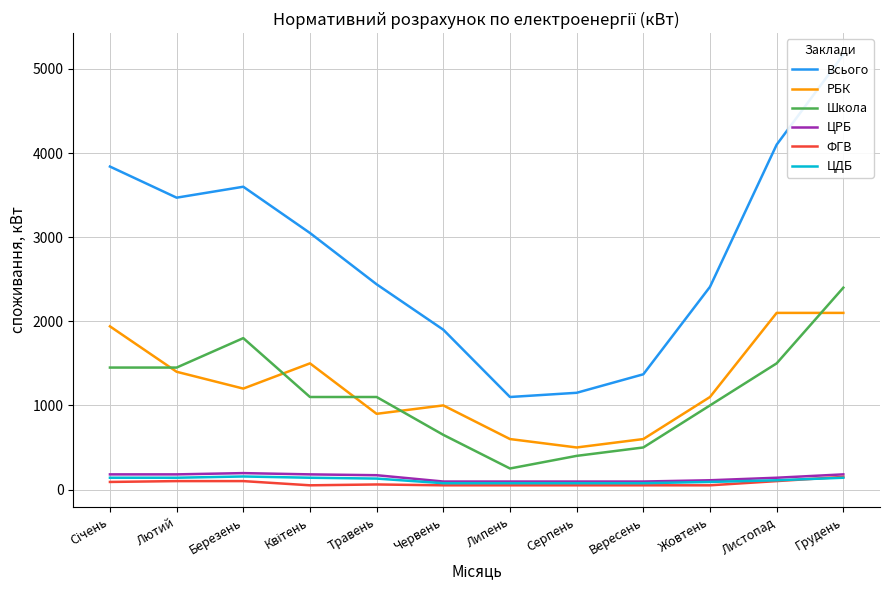

What is the smallest value displayed?

50